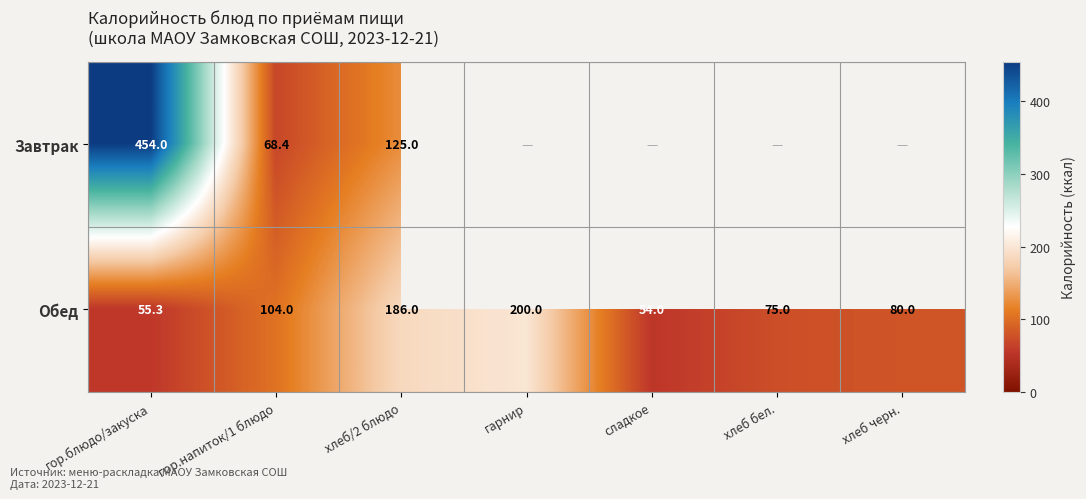

What is the spread (max minus min) of values at гор.напиток/1 блюдо?

35.6